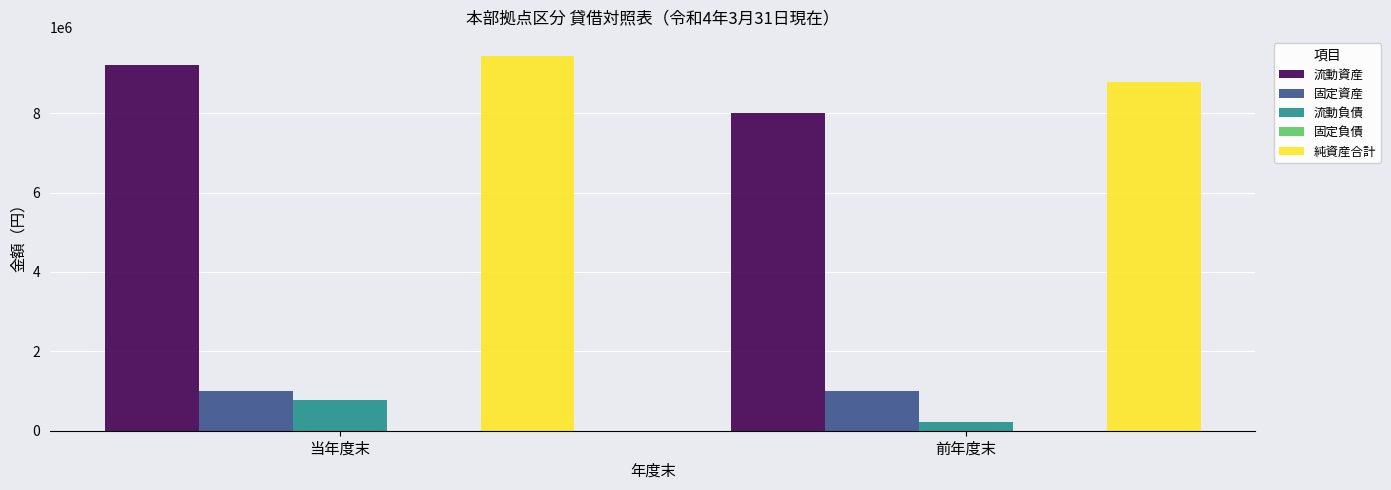

Which series changed the most between 当年度末 and 前年度末?

流動資産